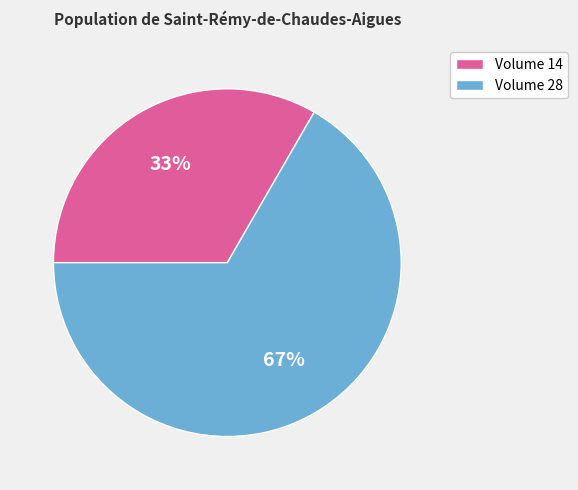

Does any single category account for the majority?

Yes